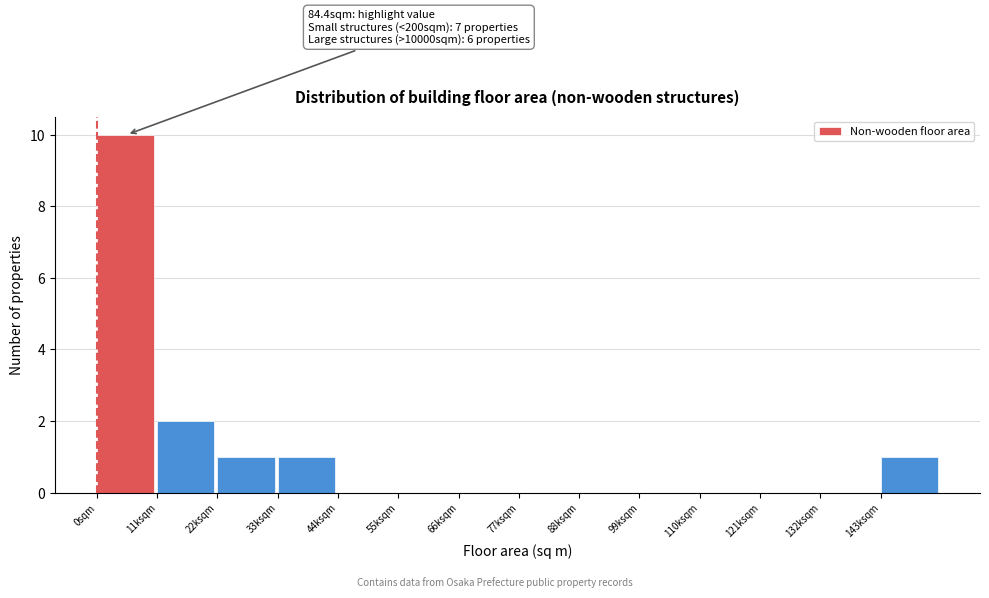

Reading left to right, transcribe all the data shown in this chart.

0sqm=10	11ksqm=2	22ksqm=1	33ksqm=1	44ksqm=0	55ksqm=0	66ksqm=0	77ksqm=0	88ksqm=0	99ksqm=0	110ksqm=0	121ksqm=0	132ksqm=0	143ksqm=1